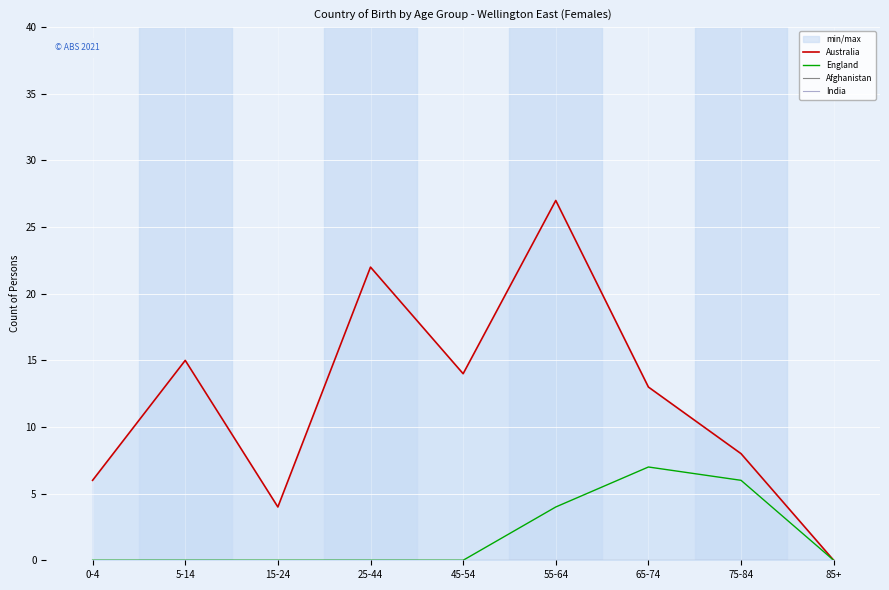

Which series has the widest spread of values?

Australia